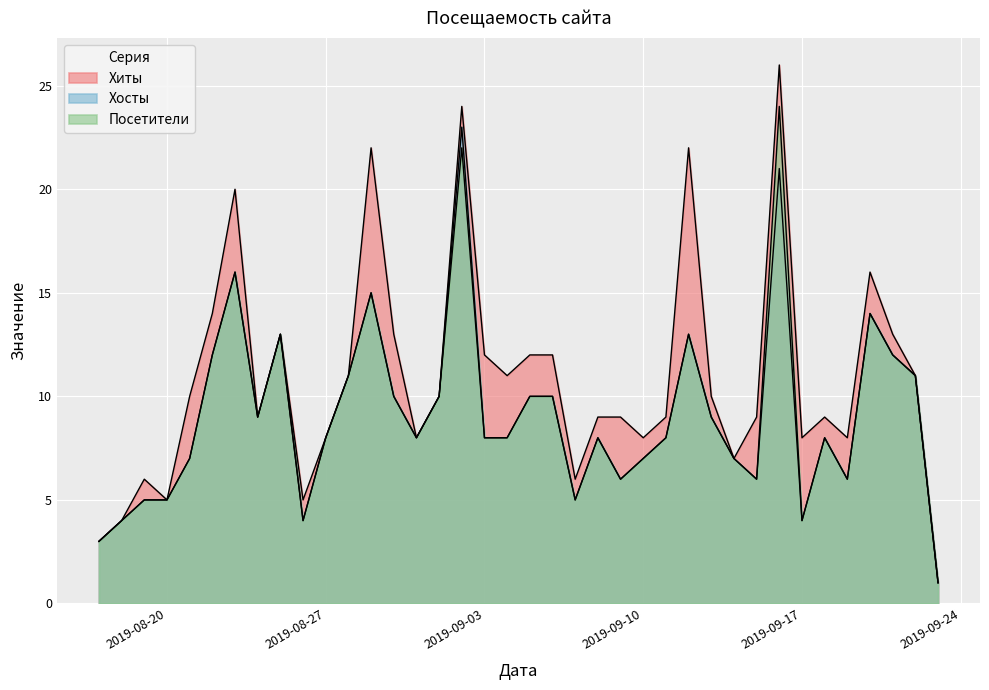

What position from the right is 2019-08-17?

38